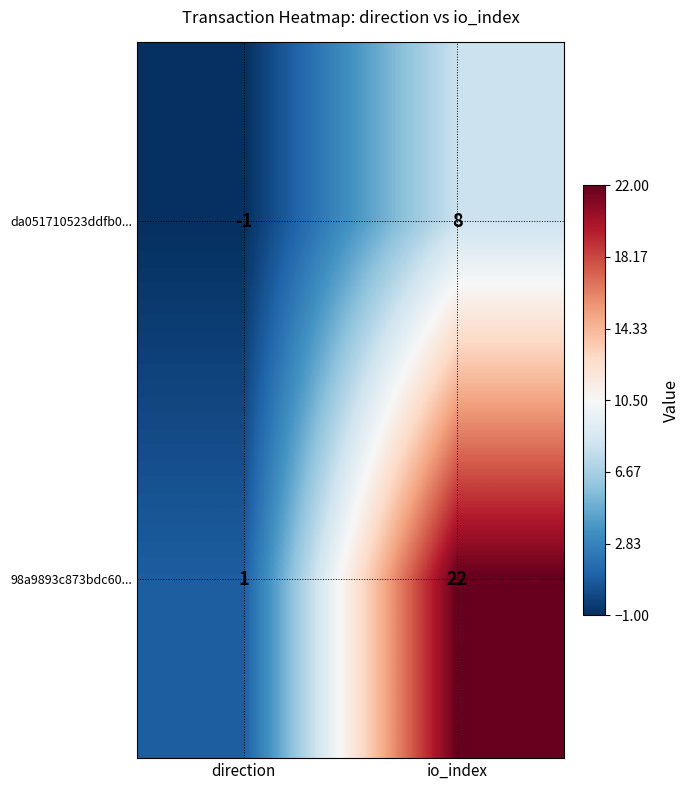

Reading left to right, what are all the values shown in this chart?

da051710523ddfb0...: direction=-1	io_index=8
98a9893c873bdc60...: direction=1	io_index=22